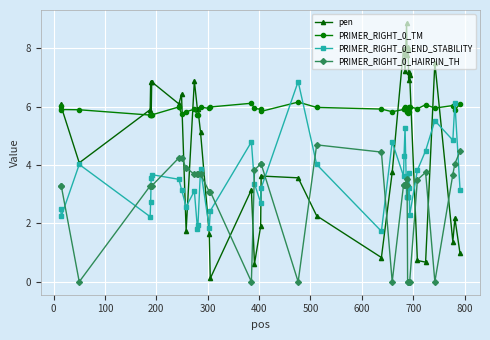

What is the difference between the second highest and second lowest values in the pen series?

7.4